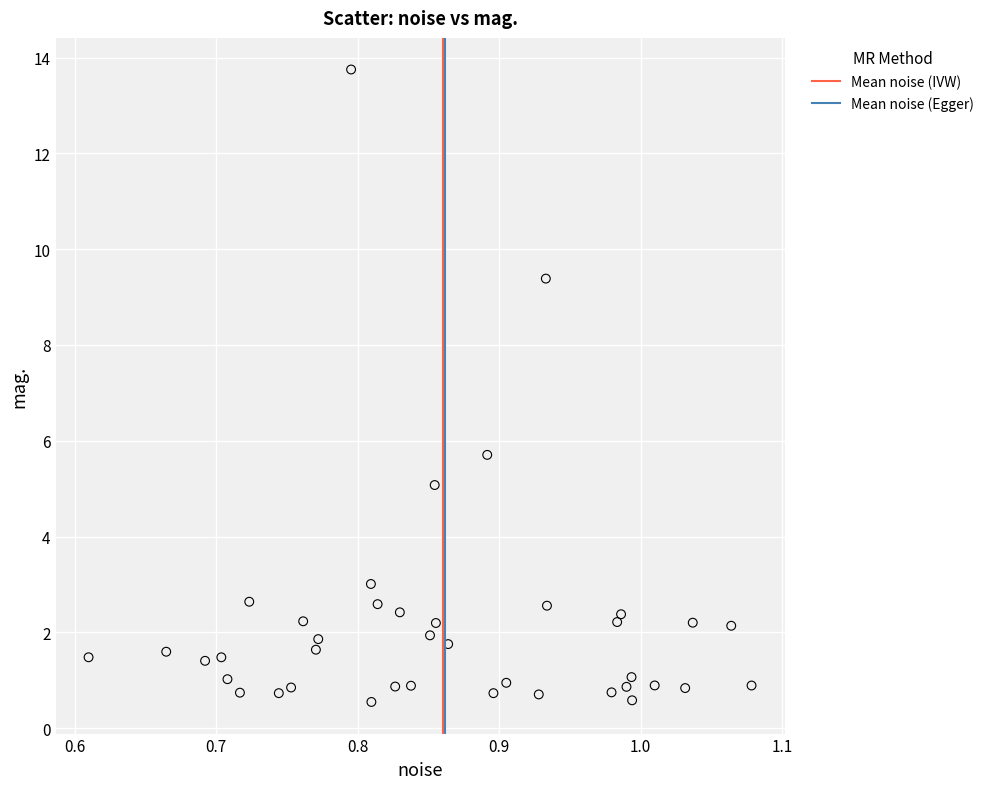

What Y value in the scatter plot is closest to 7?

5.7